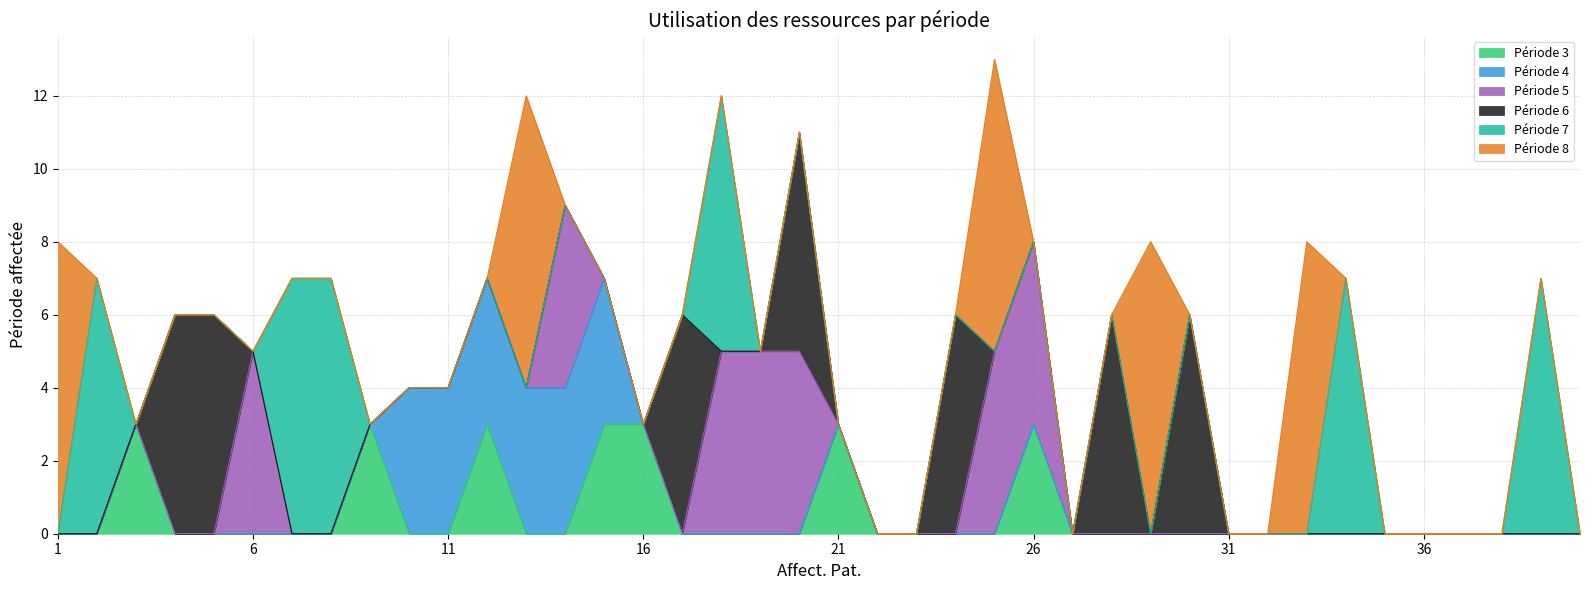

After their last crossing, which series has the higher values: Période 8 or Période 7?

Période 7